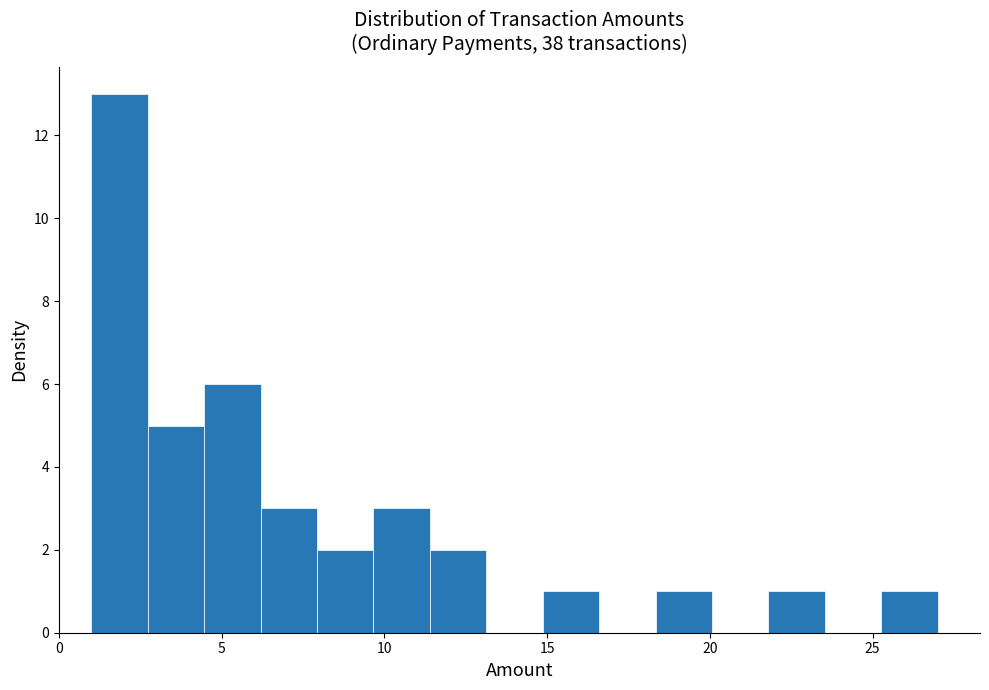

Around what value on the x-axis is the tallest bar? Give the approximate position of its centre, as read against the axis.

2.0